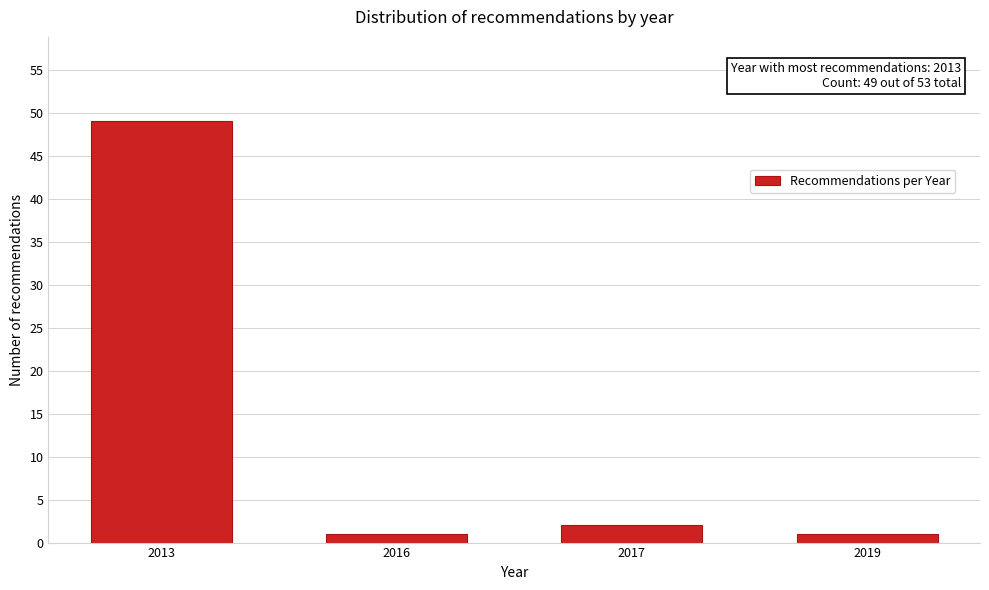

Reading right to left, extract all data points from this chart.

1	2	1	49